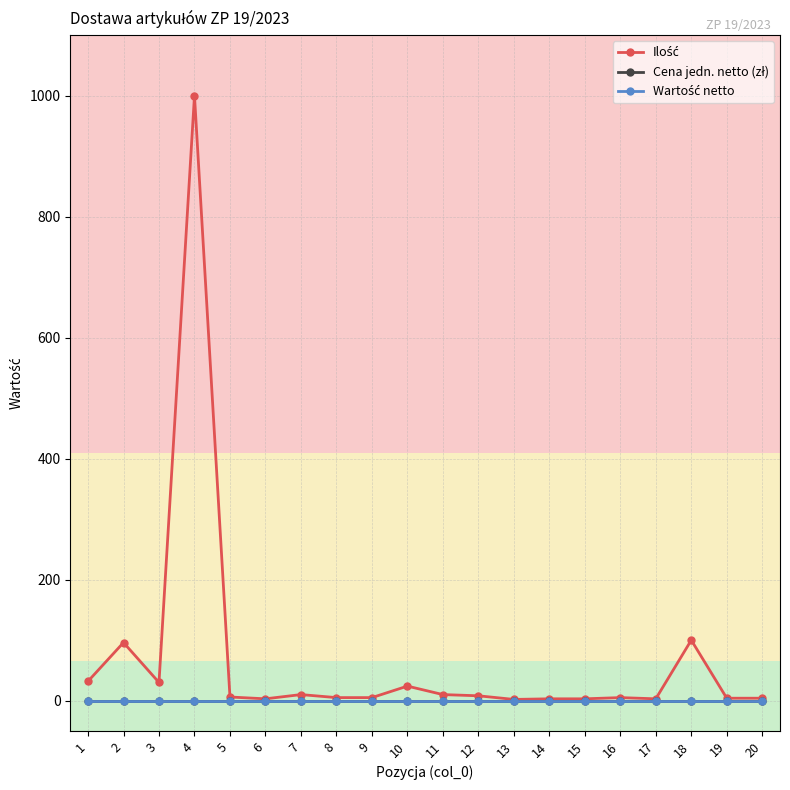

True or false: Ilość and Cena jedn. netto (zł) intersect in this chart.

False